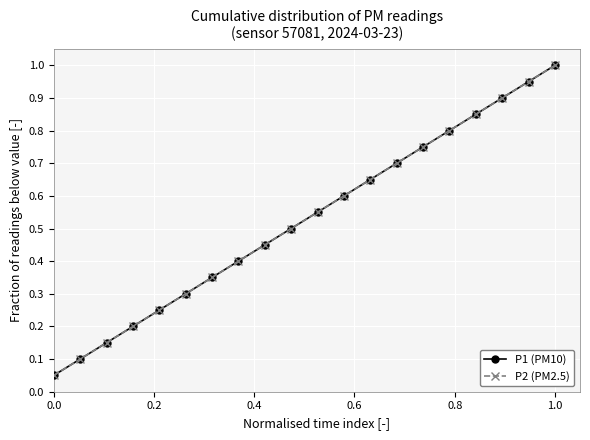

Does the chart have visible grid lines?

Yes